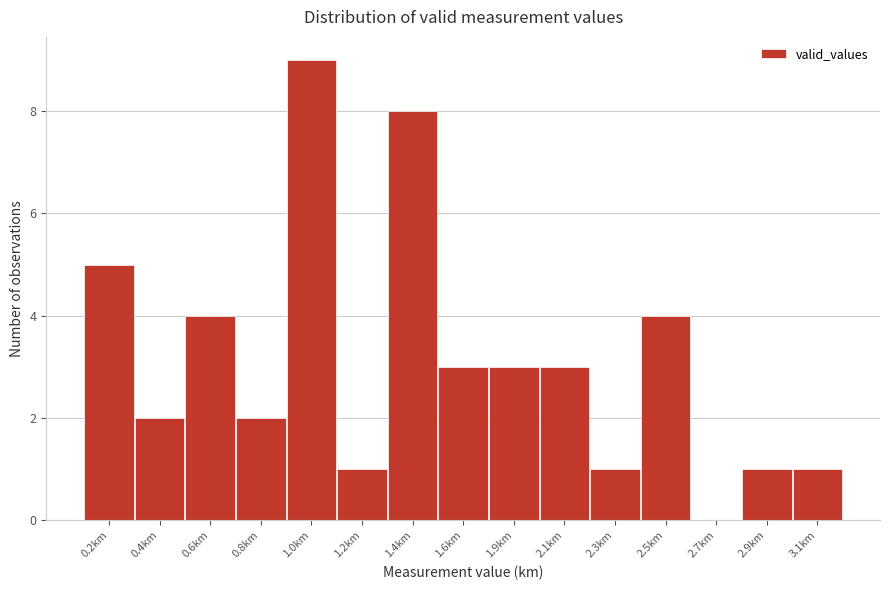

Reading left to right, what are all the values shown in this chart?

0.2km=5	0.4km=2	0.6km=4	0.8km=2	1.0km=9	1.2km=1	1.4km=8	1.6km=3	1.9km=3	2.1km=3	2.3km=1	2.5km=4	2.7km=0	2.9km=1	3.1km=1